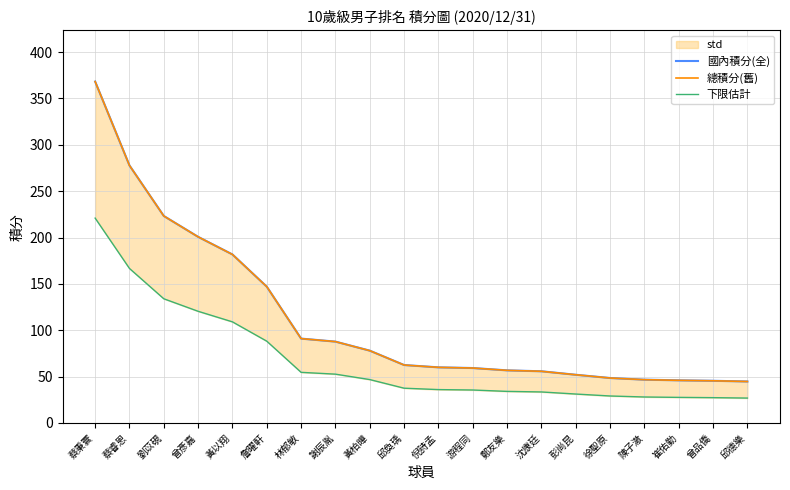

How many lines are shown in the chart?

3